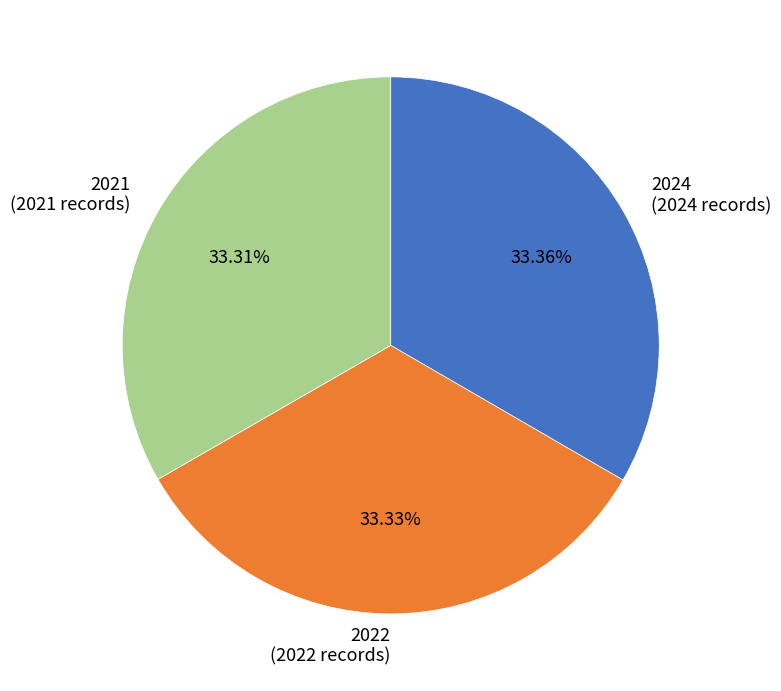

To the nearest percent, what percentage of the pie is 2022?

33%